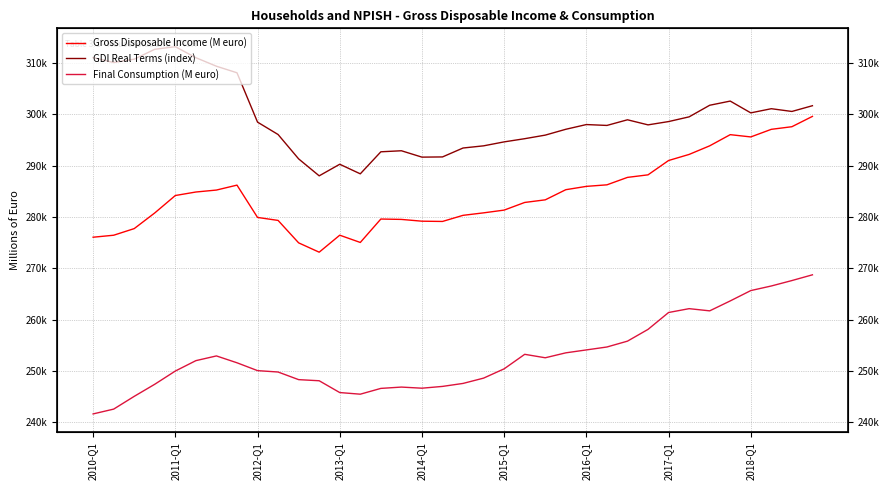

What is the difference between the maximum and minimum values in the Gross Disposable Income (M euro) series?

26484